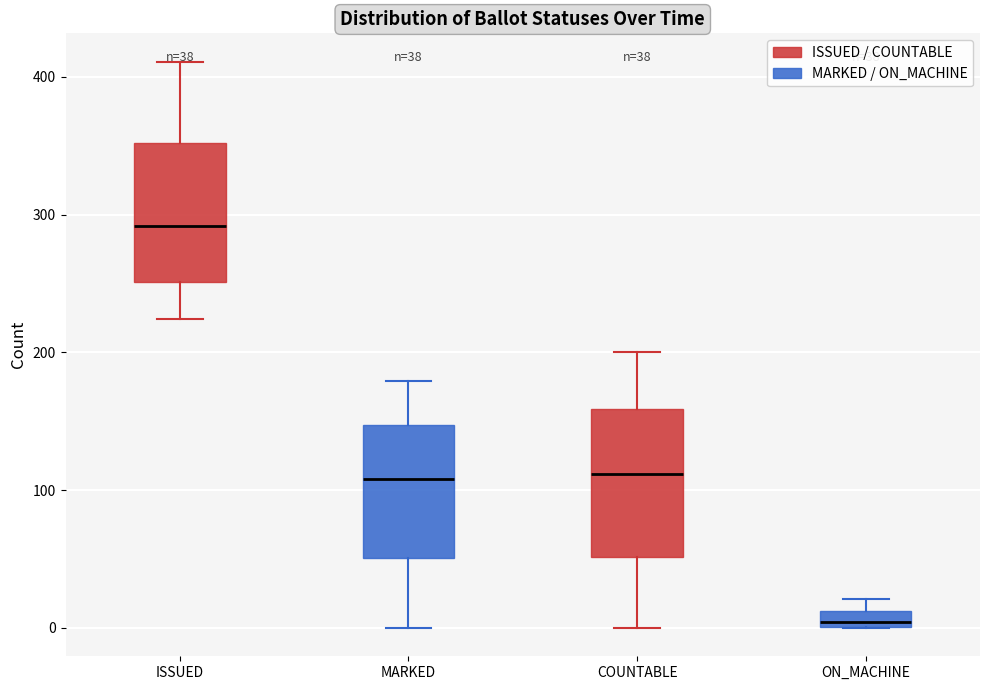

Which box's median line is the highest?

ISSUED